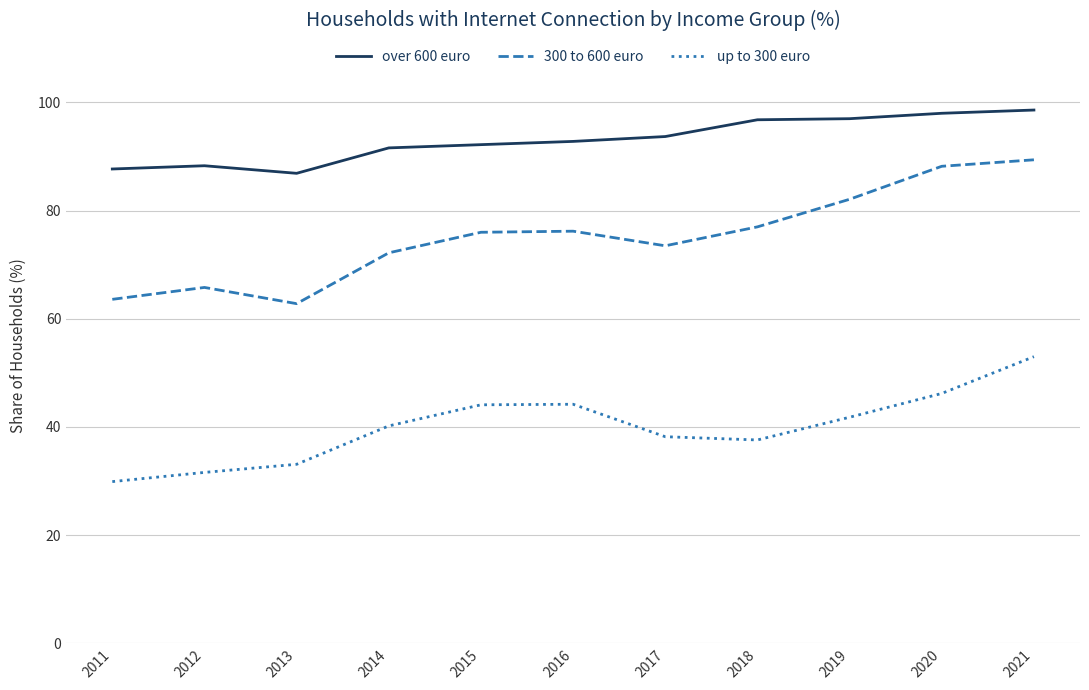

In over 600 euro, how many points are lower than both neighbors (excluding endpoints)?

1